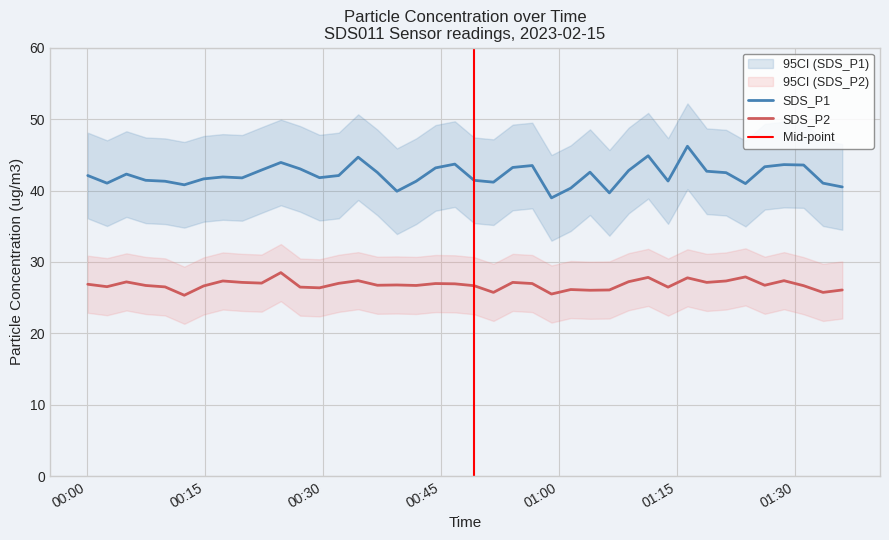

What is the value of the SDS_P2 point at the 9th from the left?

27.1